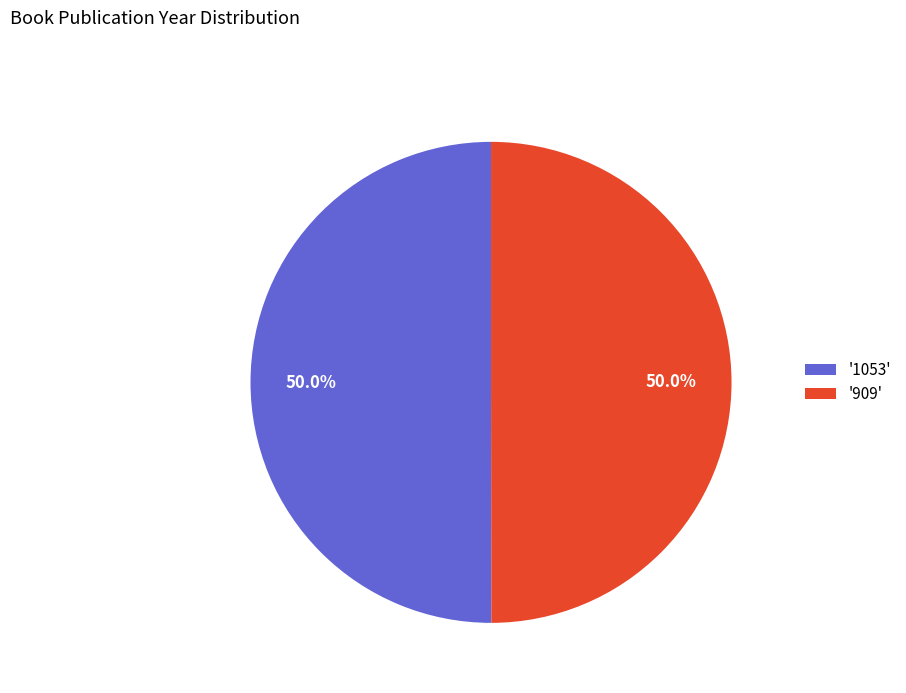

What is the ratio of the value at '1053' to the value at '909'?

1.0